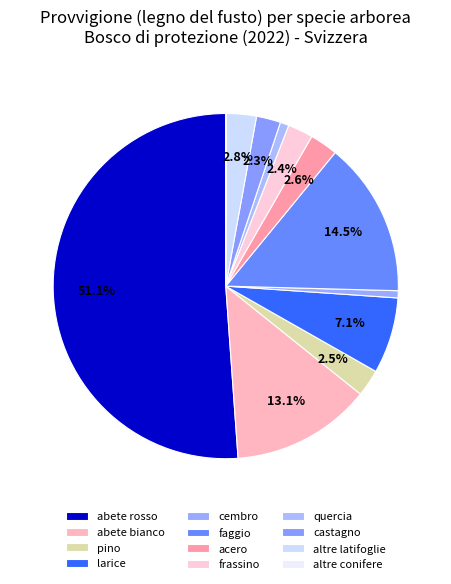

What percentage is NOT represented by quercia?

99.2%